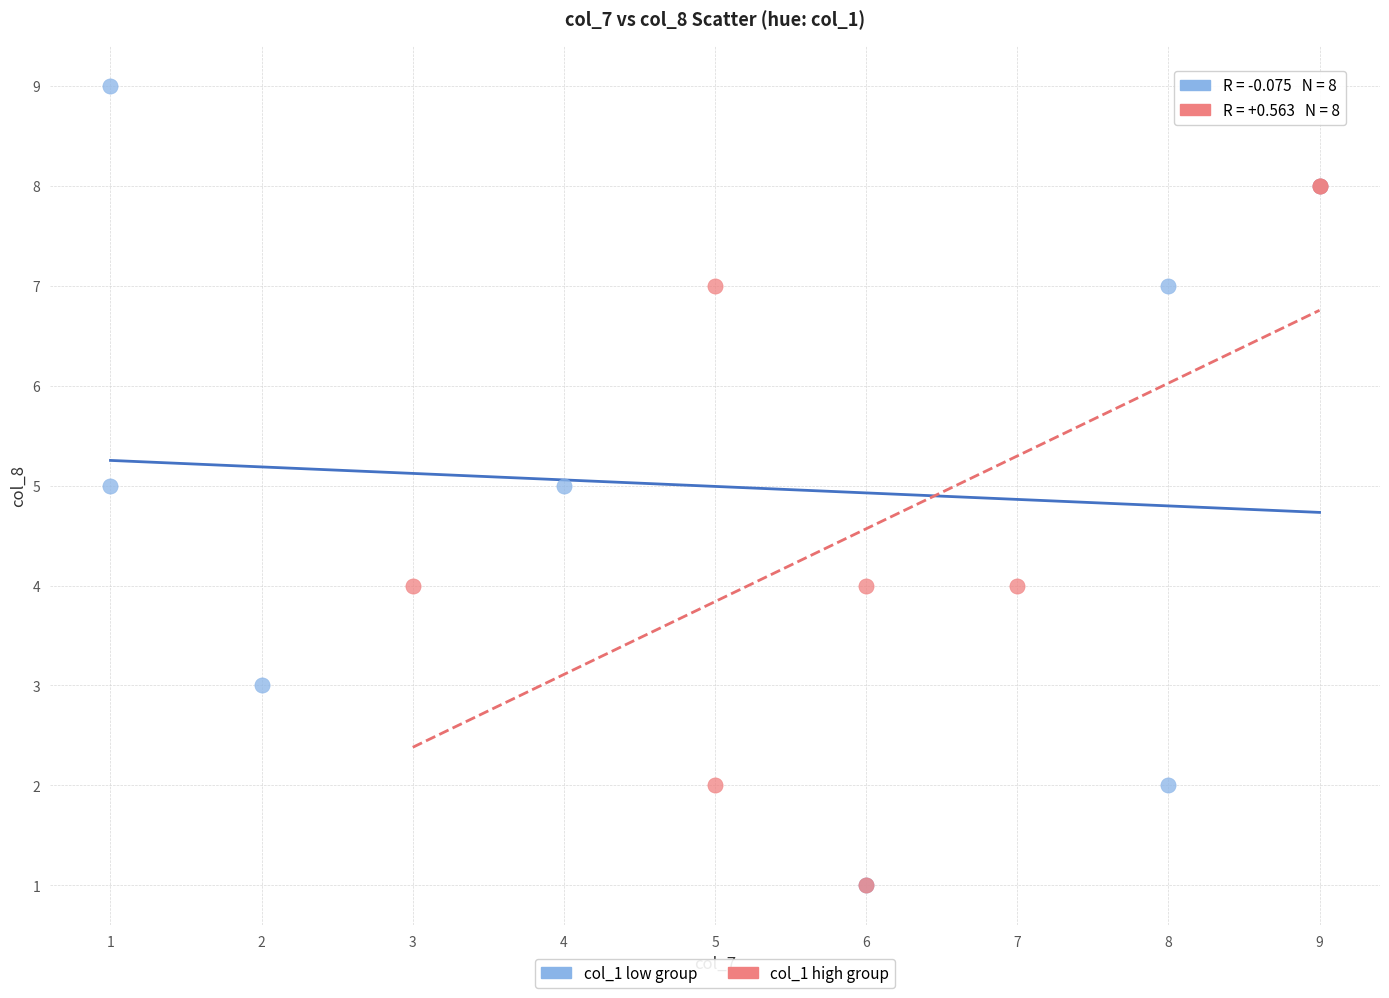

Which series reaches the maximum Y coordinate?

col_1 low group